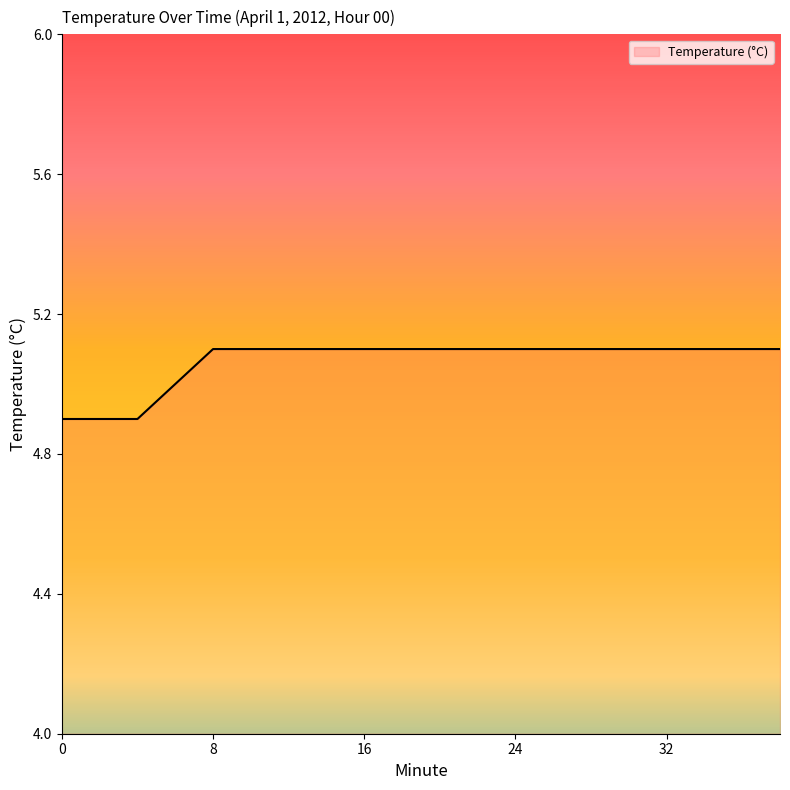

What is the sum of all values?

101.3